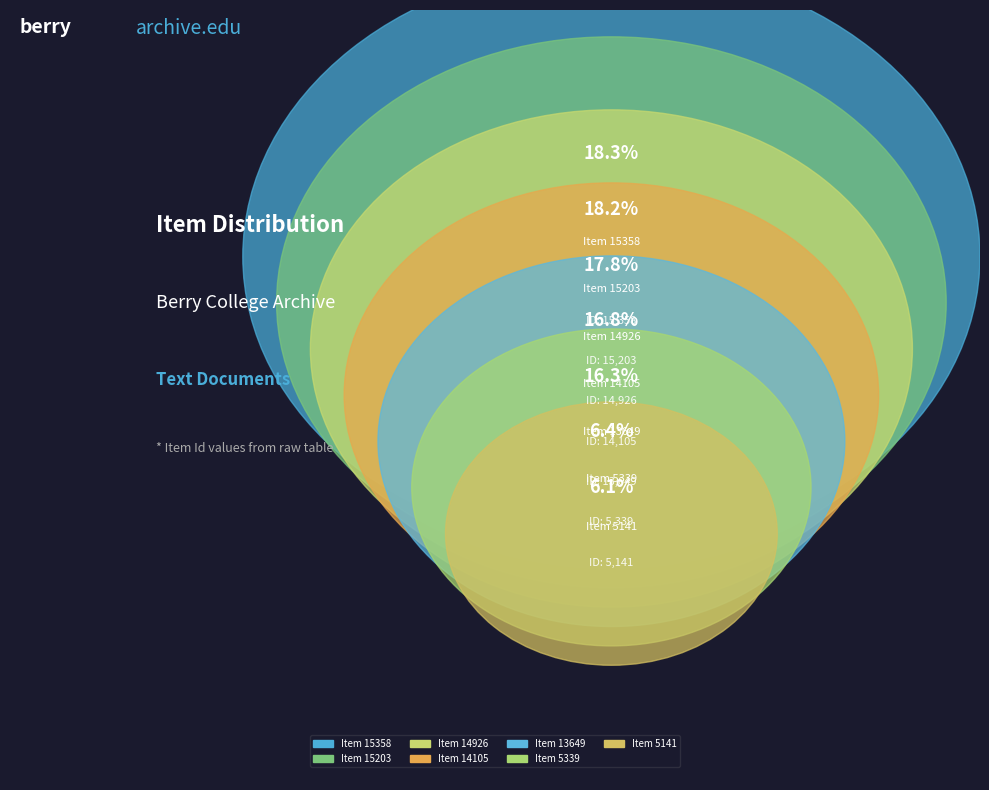

What is the ratio of the value at Item 15358 to the value at Item 15203?

1.0